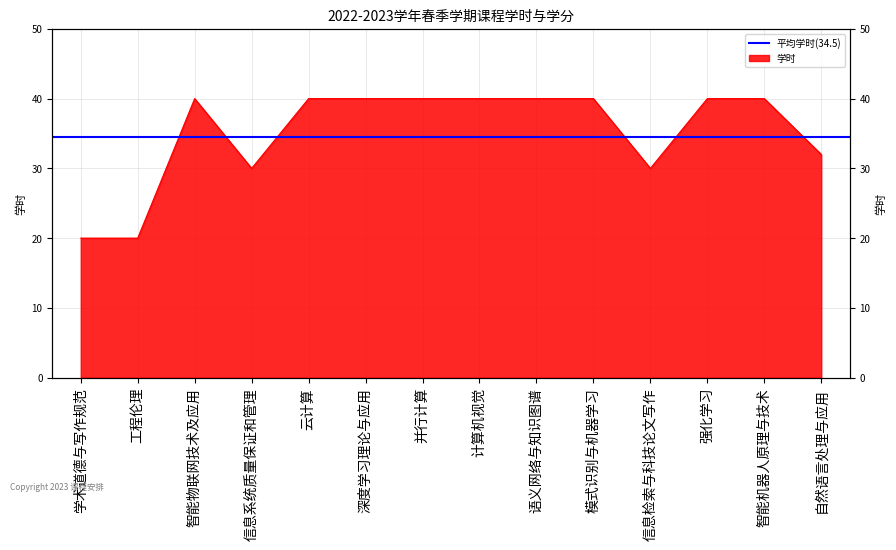

Where is the data nearest to the value 30?

信息系统质量保证和管理